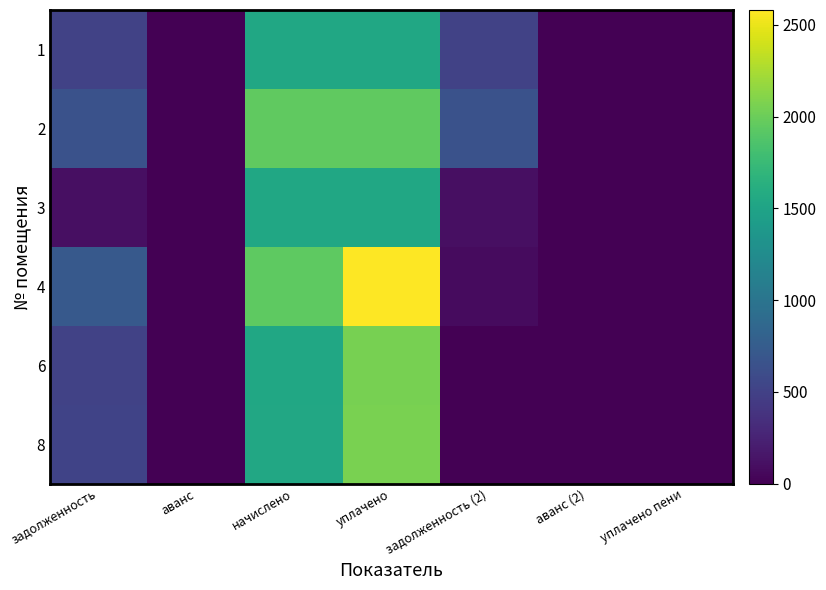

At how many categories does at least one series exceed 864?

2